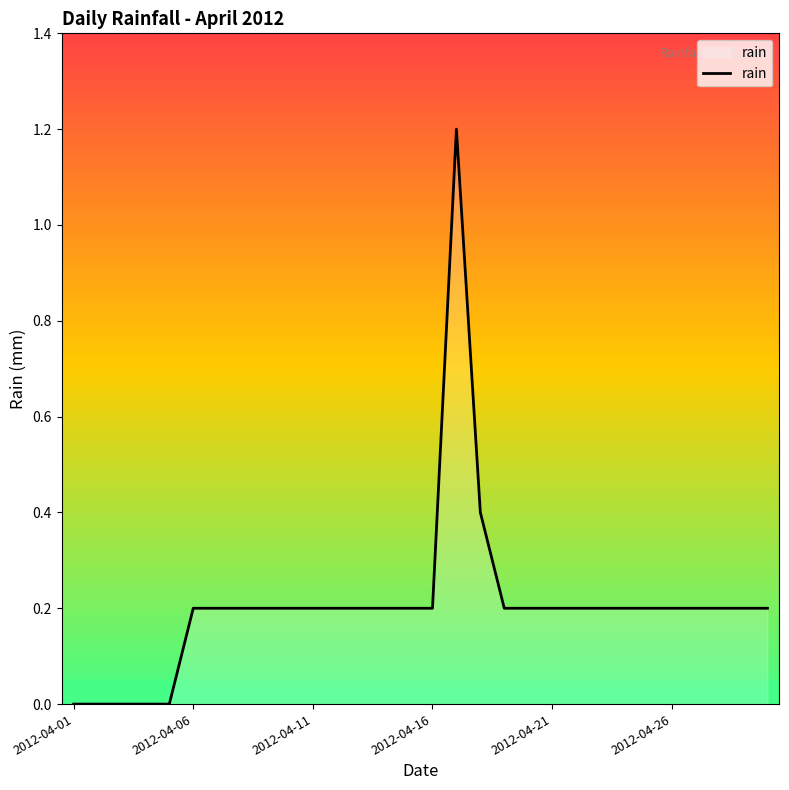

What is the maximum value shown in the chart?

1.2